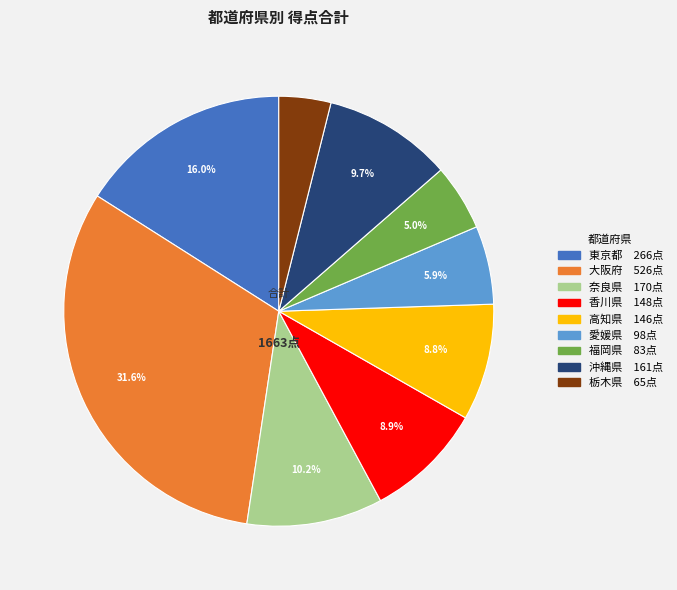

Is there any slice that represents more than half of the pie?

No